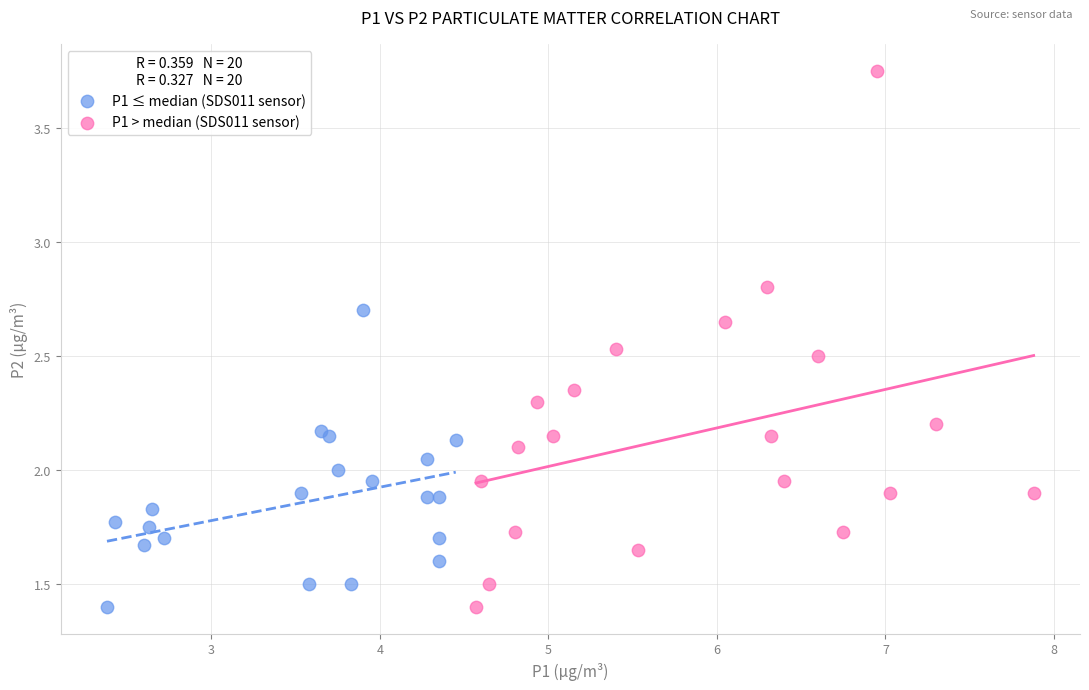

Which series has the largest Y range (max minus min)?

P1 > median (SDS011 sensor)